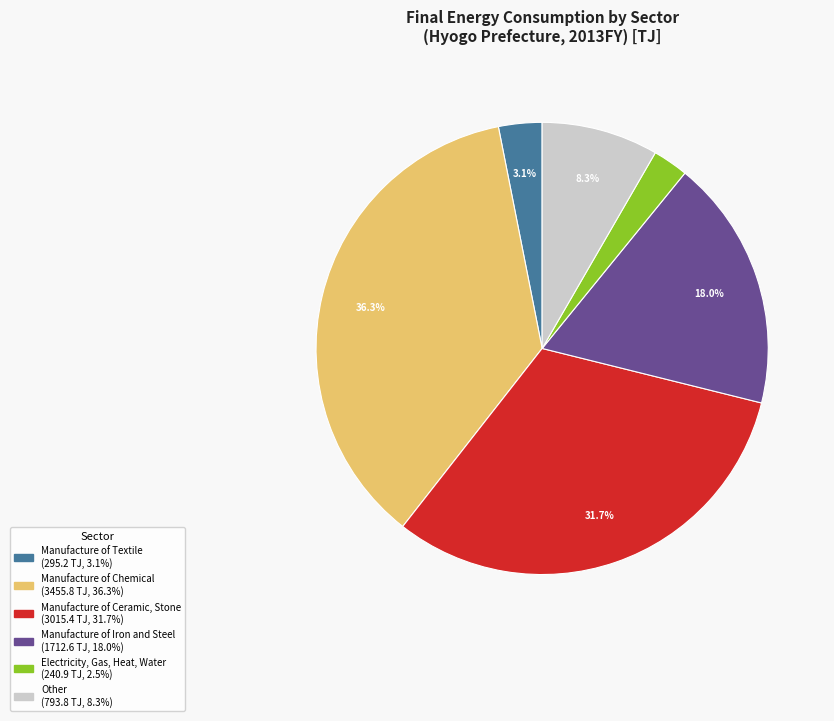

Is there any slice that represents more than half of the pie?

No